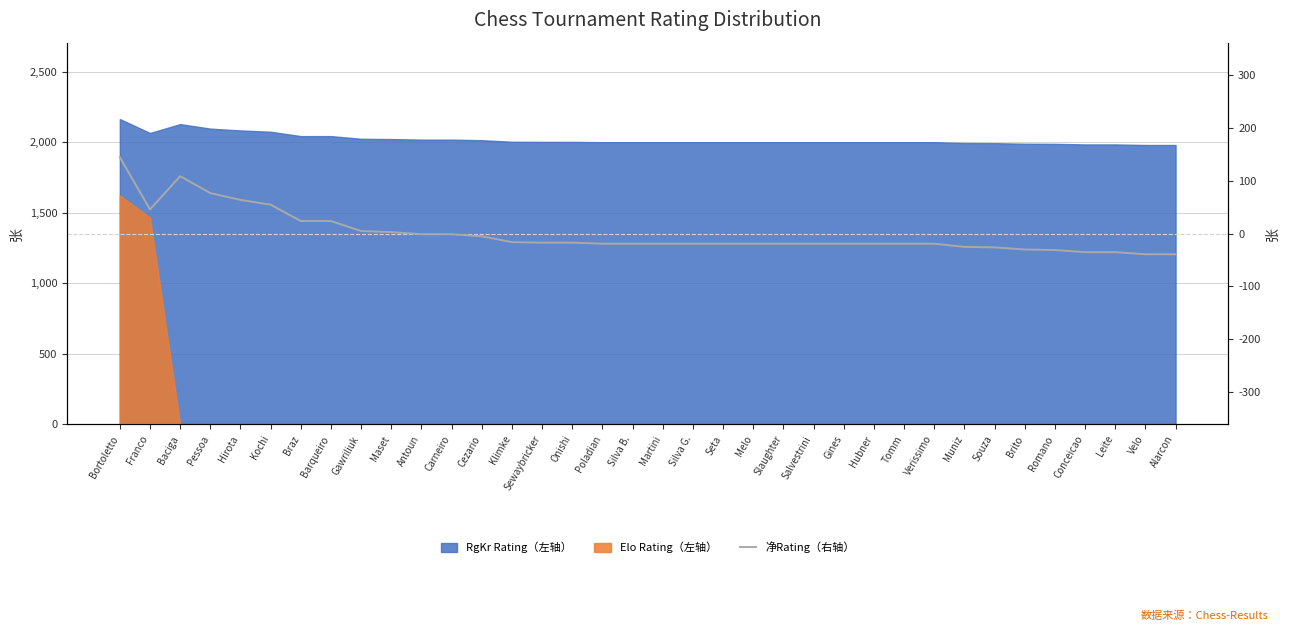

True or false: the data shows -16.2 at Klimke.

True